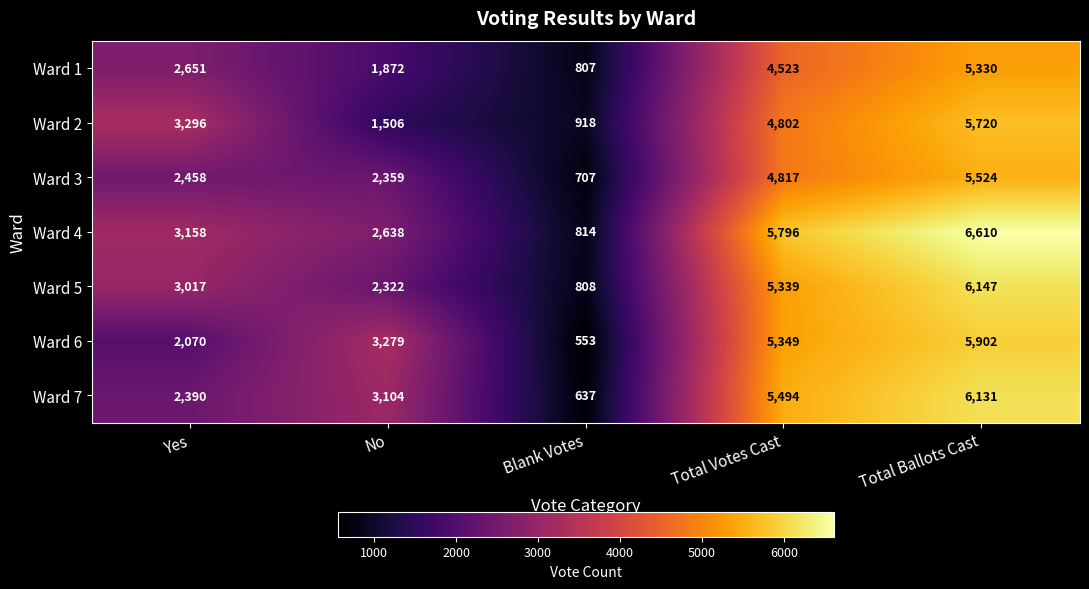

What is the difference between the highest and lowest values at Total Ballots Cast?

1280